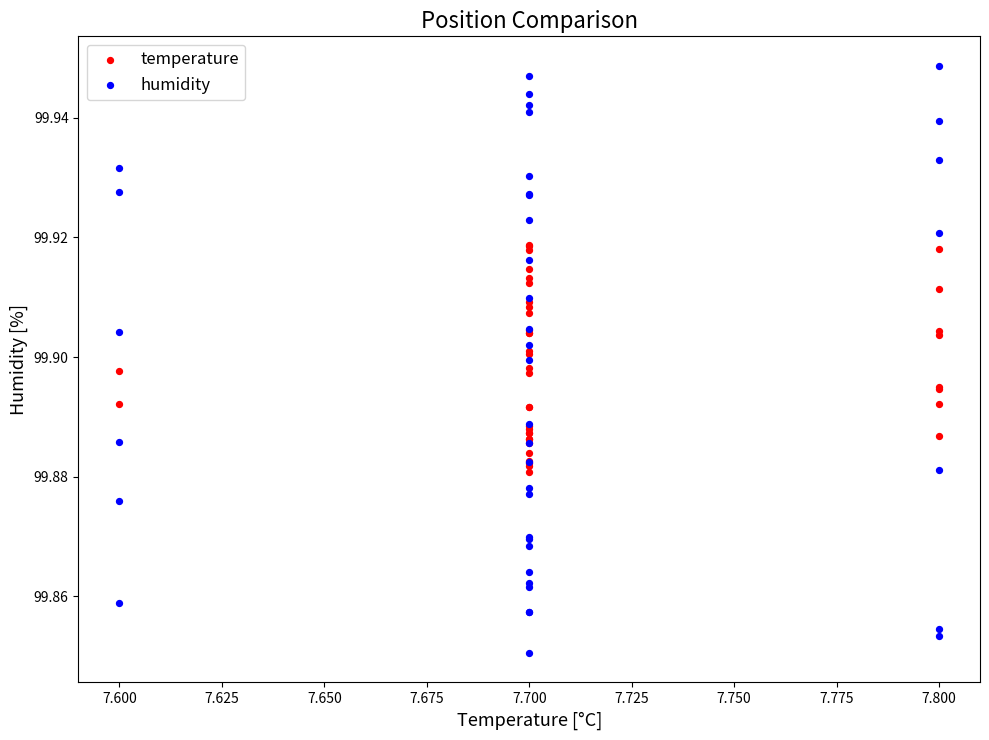

Which series reaches the minimum Y coordinate?

humidity